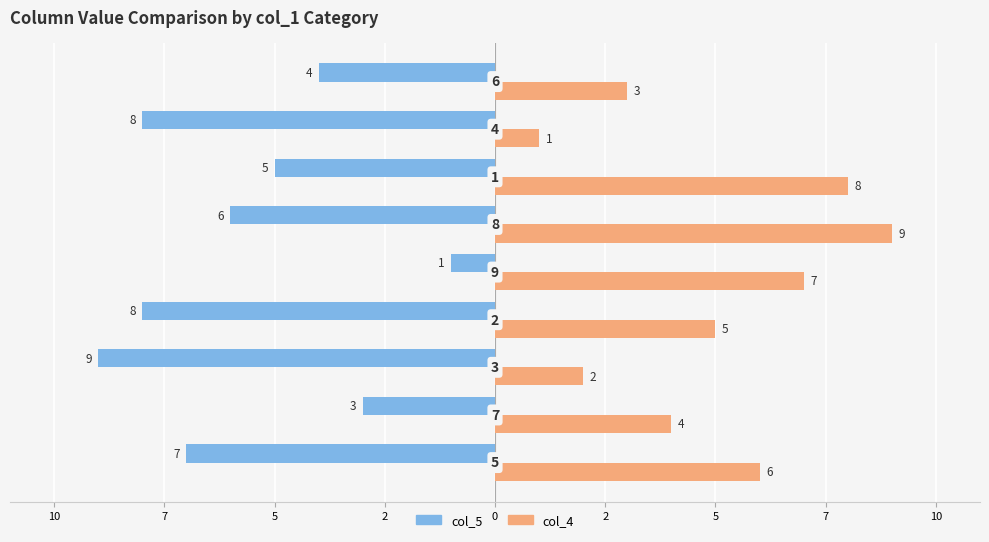

Reading right to left, transcribe all the data shown in this chart.

col_5: -4	-8	-5	-6	-1	-8	-9	-3	-7
col_4: 3	1	8	9	7	5	2	4	6